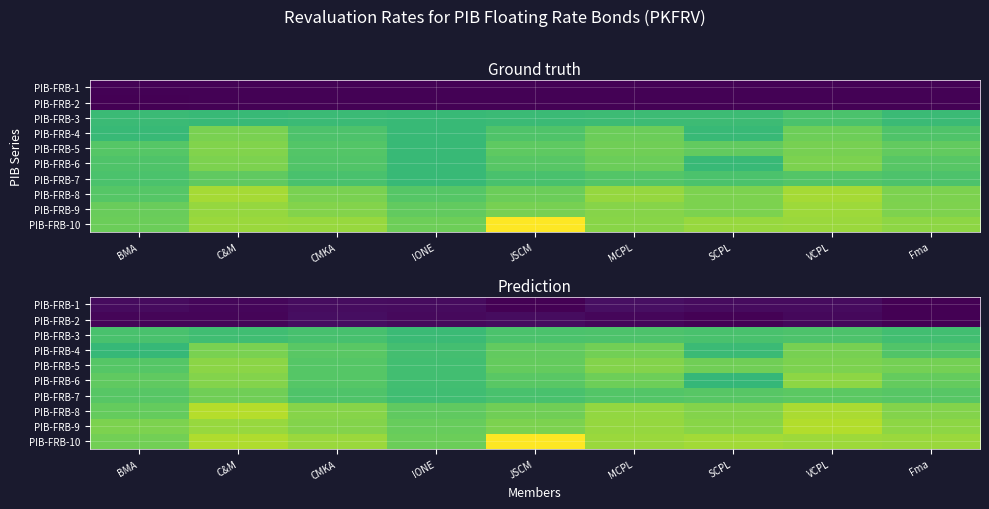

Rank the series by their maximum value, from lowest to highest.

PIB-FRB-2, PIB-FRB-1, PIB-FRB-3, PIB-FRB-7, PIB-FRB-4, PIB-FRB-5, PIB-FRB-6, PIB-FRB-9, PIB-FRB-8, PIB-FRB-10